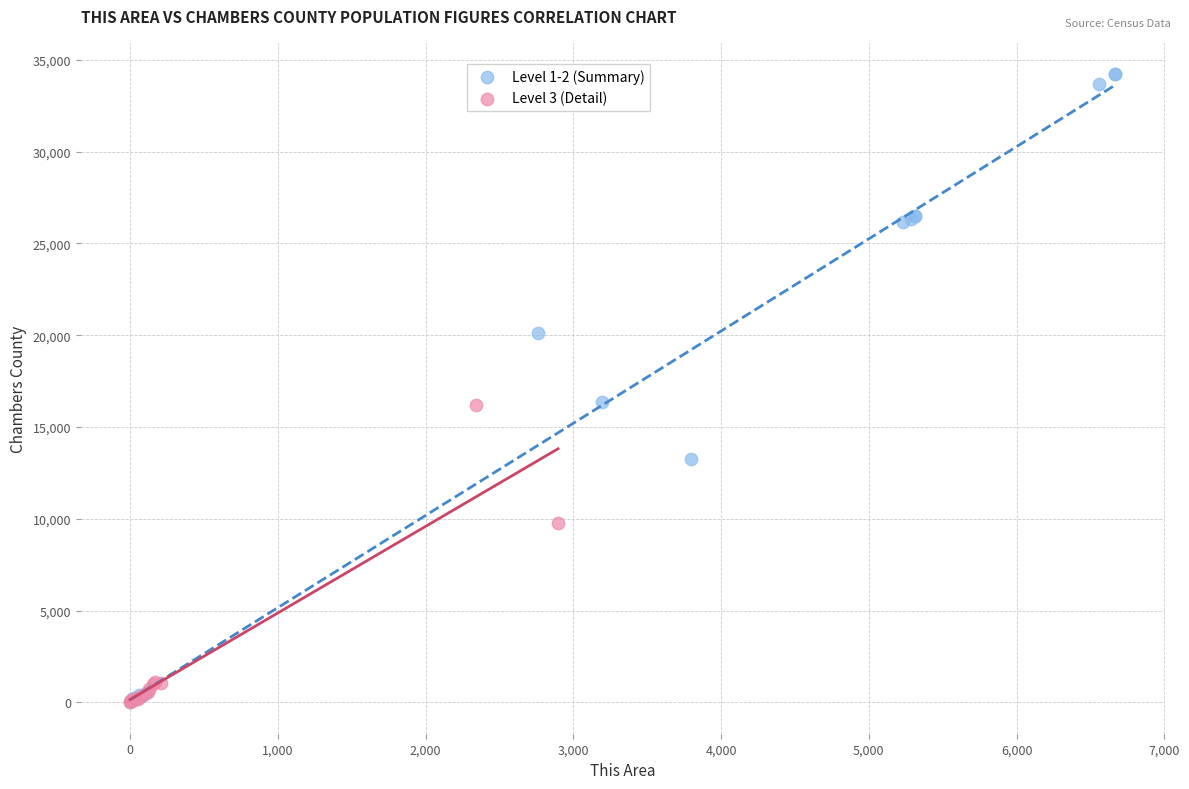

Which series reaches the maximum Y coordinate?

Level 1-2 (Summary)